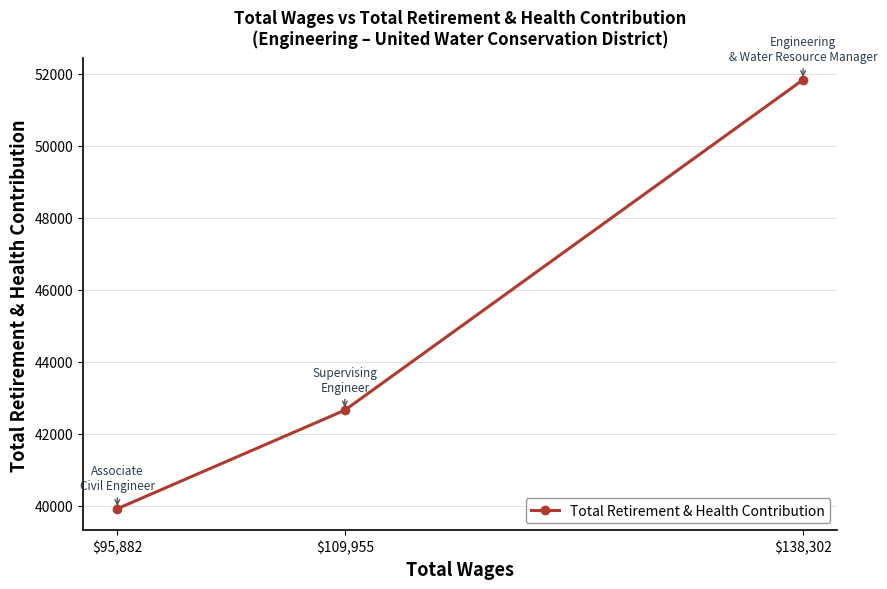

How many values are below 42653?

1